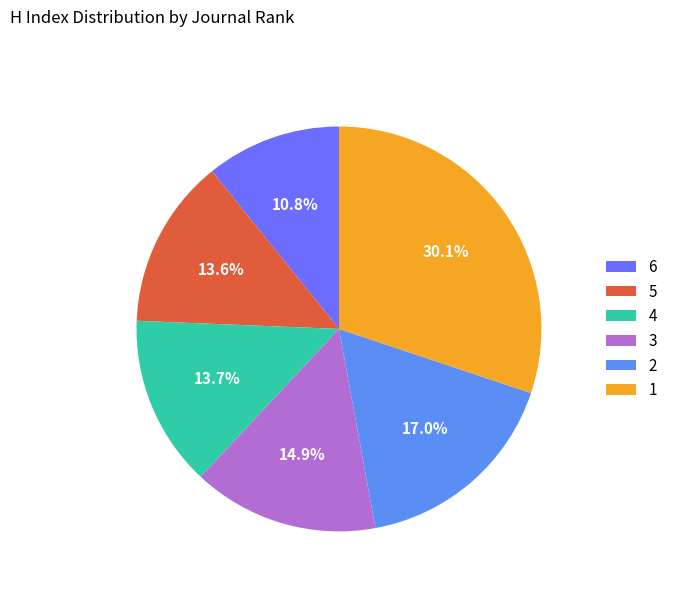

True or false: 2 accounts for 17% of the total.

True